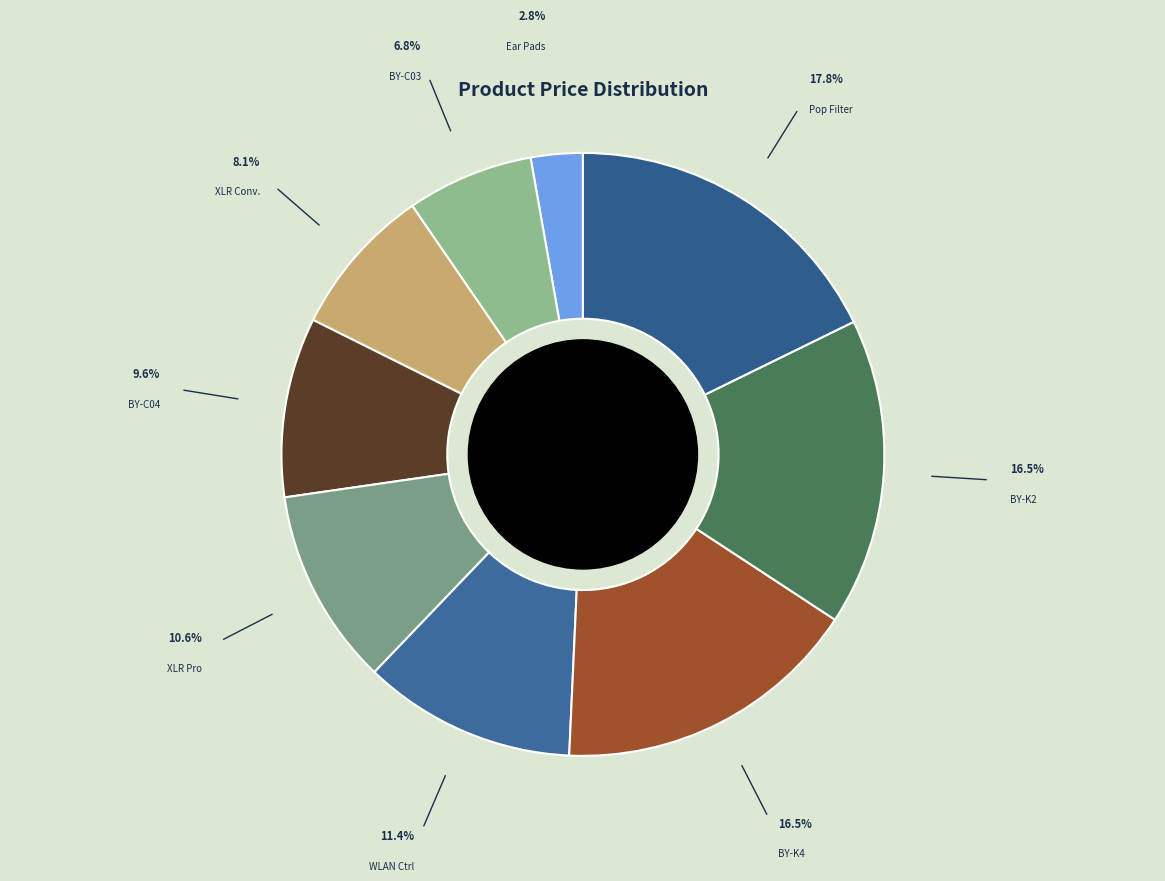

Is there a majority slice in this chart?

No